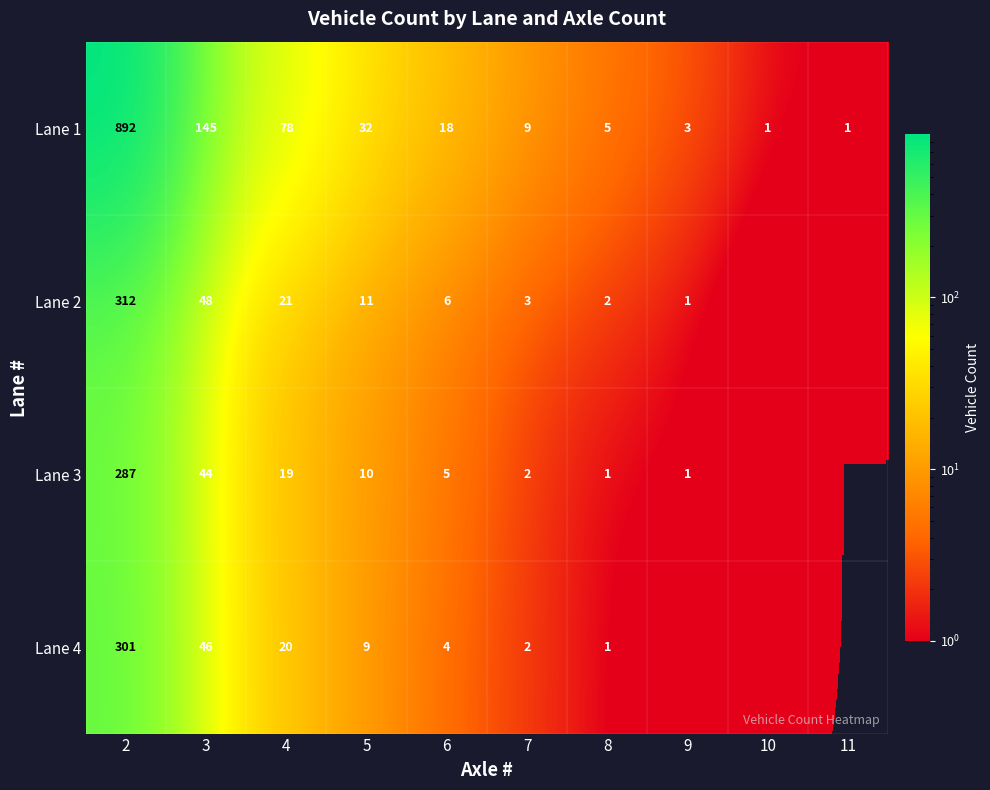

Which category has the highest value in the Lane 1 series?

2